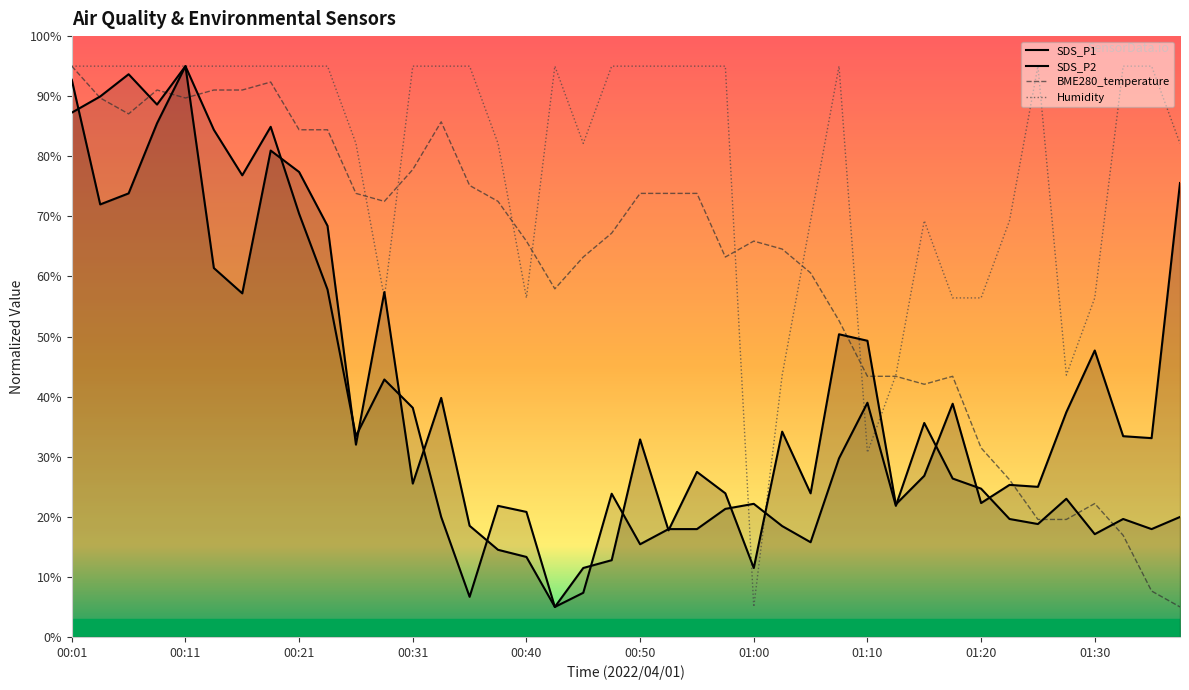

Rank the series by their maximum value, from highest to lowest.

Humidity, BME280_temperature, SDS_P1, SDS_P2